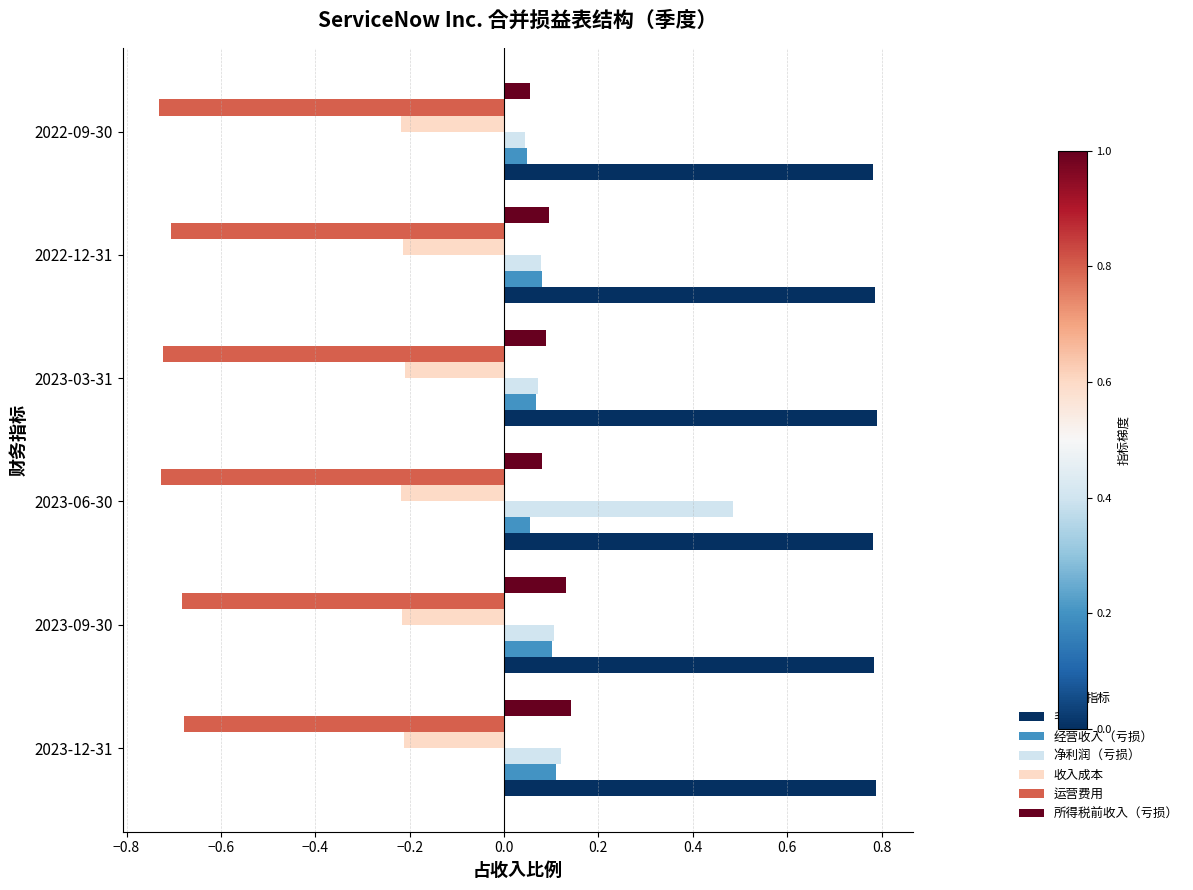

What is the sum of all 经营收入（亏损） values?

0.5